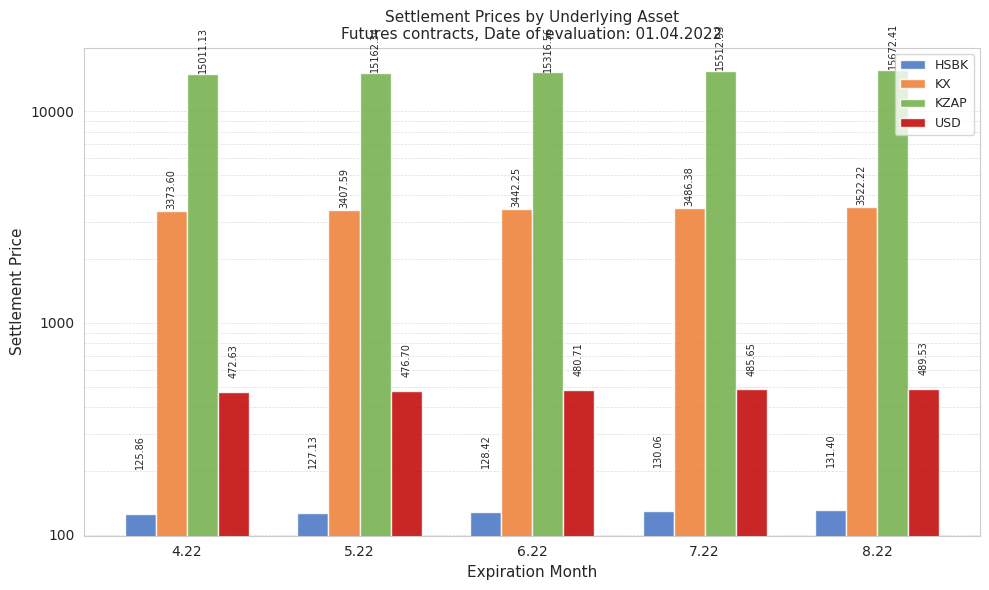

What is the sum of all KZAP values?

76675.4